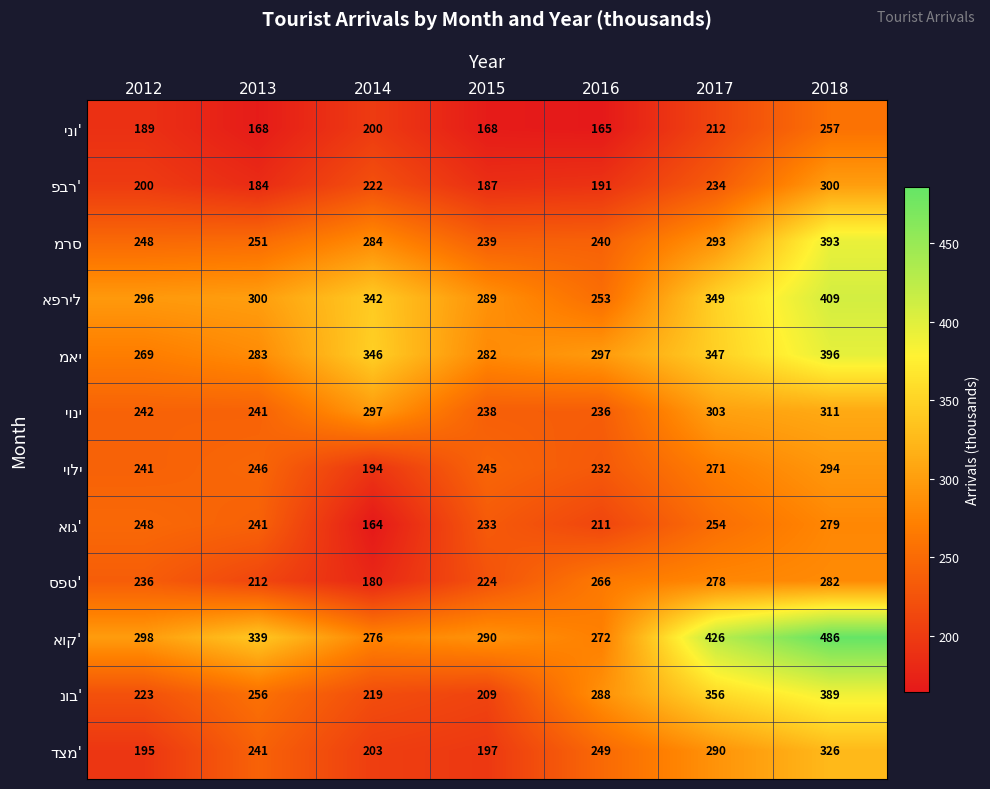

What is the difference between the highest and lowest values at 2013?

171